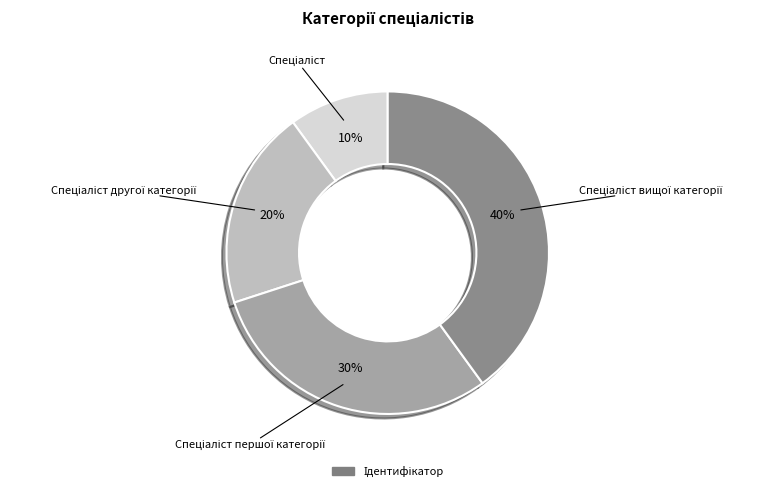

To the nearest percent, what is the difference between the largest and smallest slice percentages?

30%